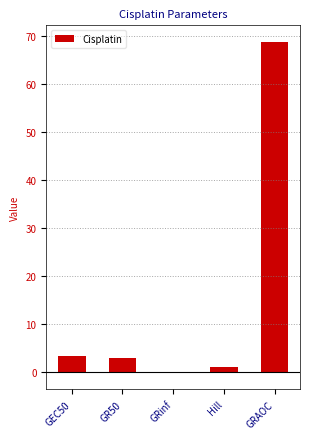

Which category has the highest value across all series?

GRAOC